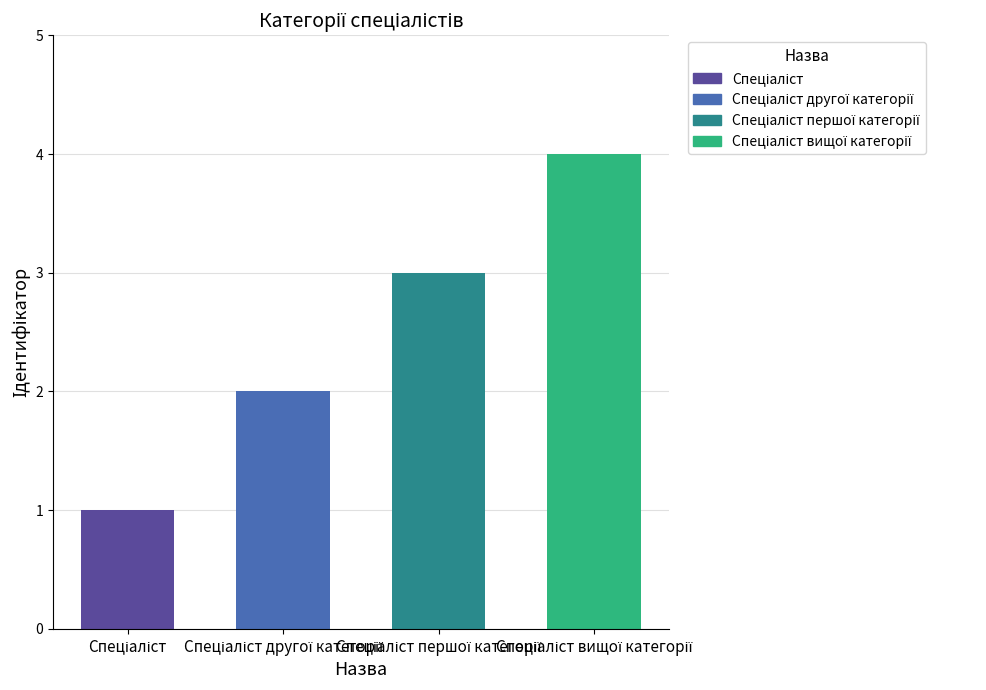

Reading left to right, what are all the values shown in this chart?

Спеціаліст=1	Спеціаліст другої категорії=2	Спеціаліст першої категорії=3	Спеціаліст вищої категорії=4